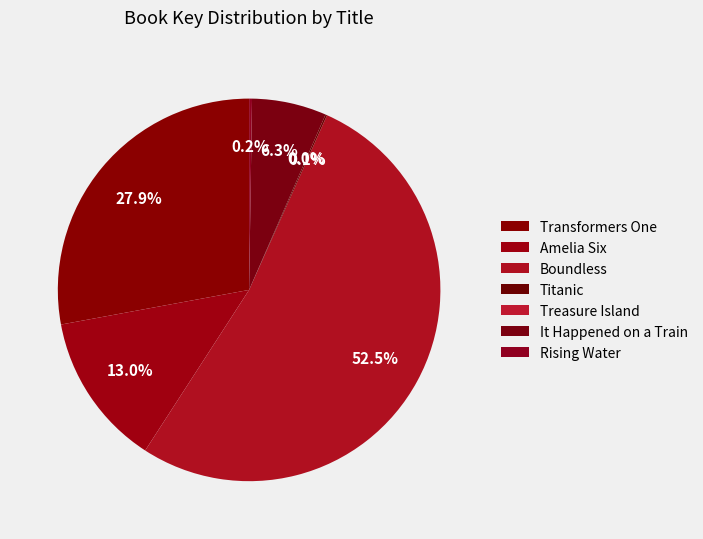

Which category has the smallest portion of the pie?

Treasure Island